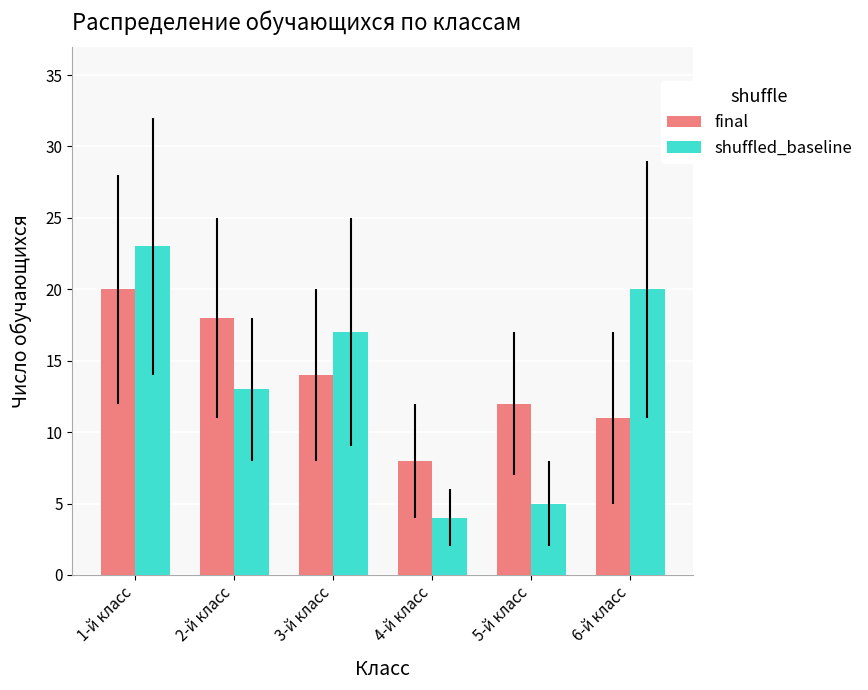

What position from the right is 6-й класс?

1